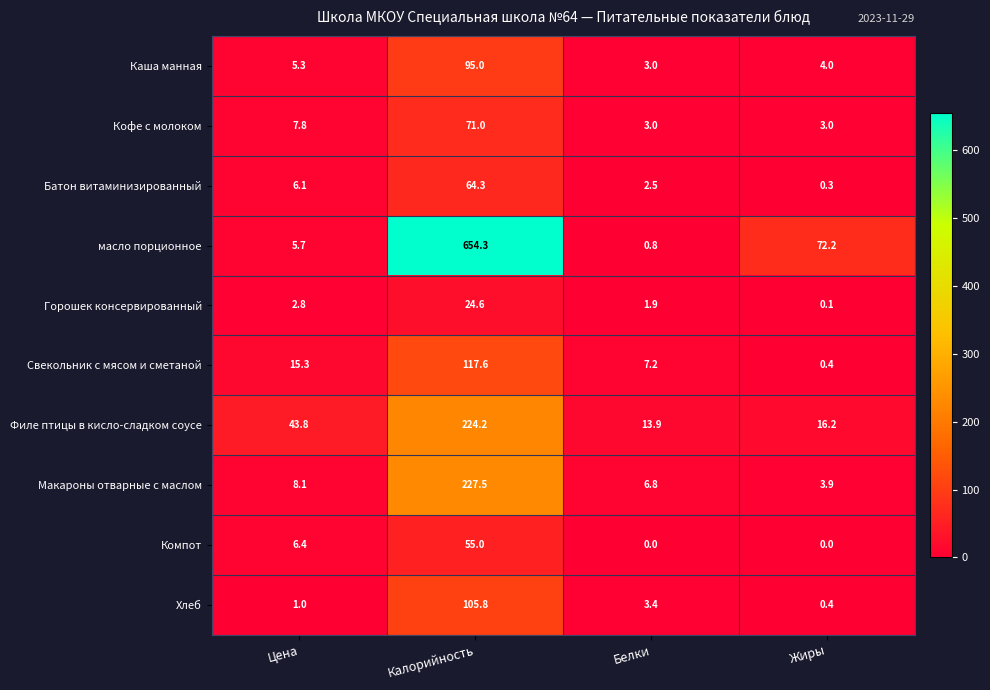

What is the average value of the Каша манная series?

26.8